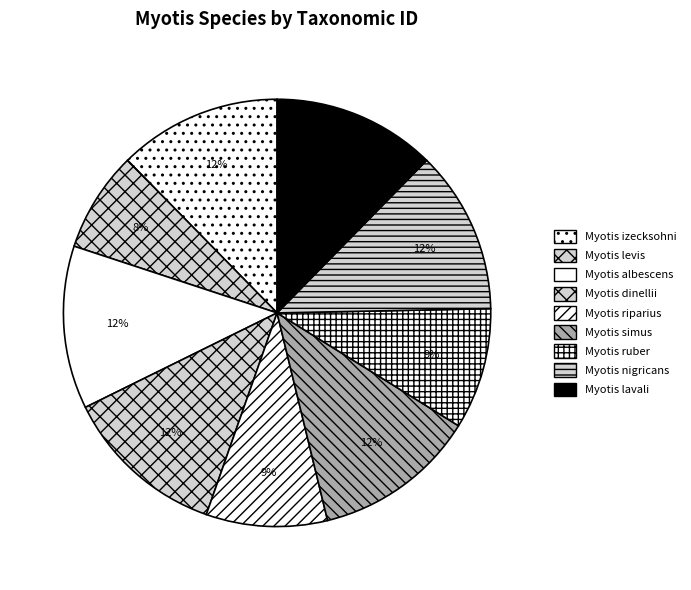

How many slices are in this pie chart?

9